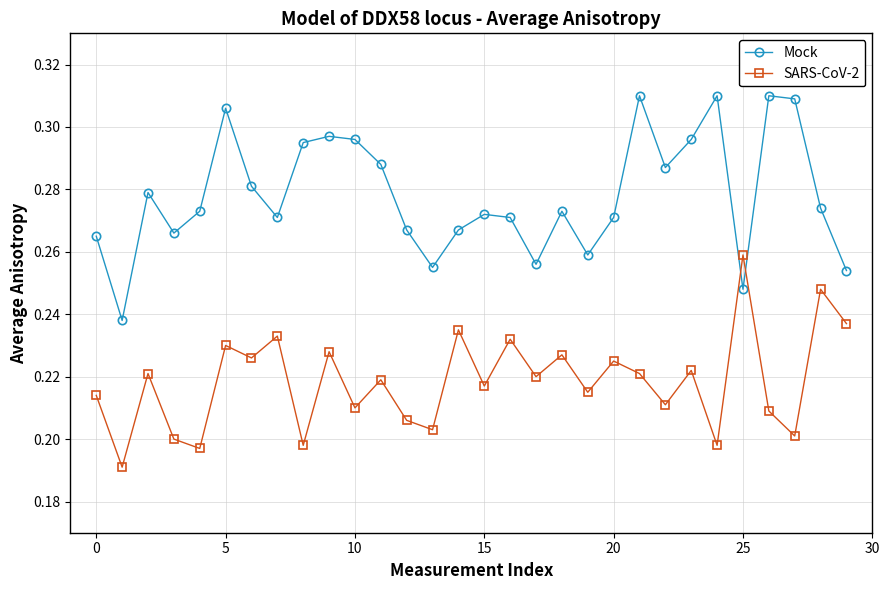

Which series has the largest range (max minus min)?

Mock